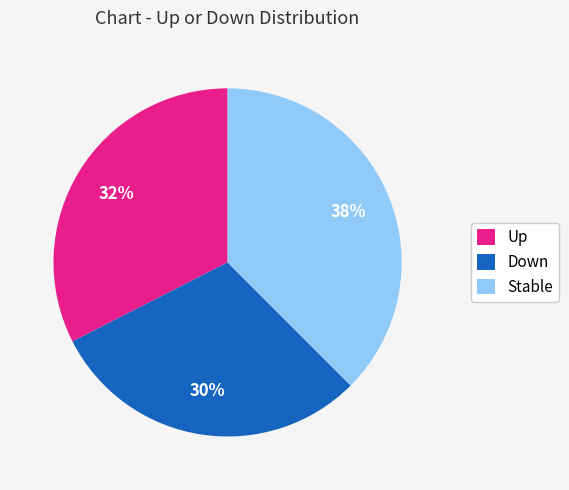

To the nearest percent, what is the average slice percentage?

33%